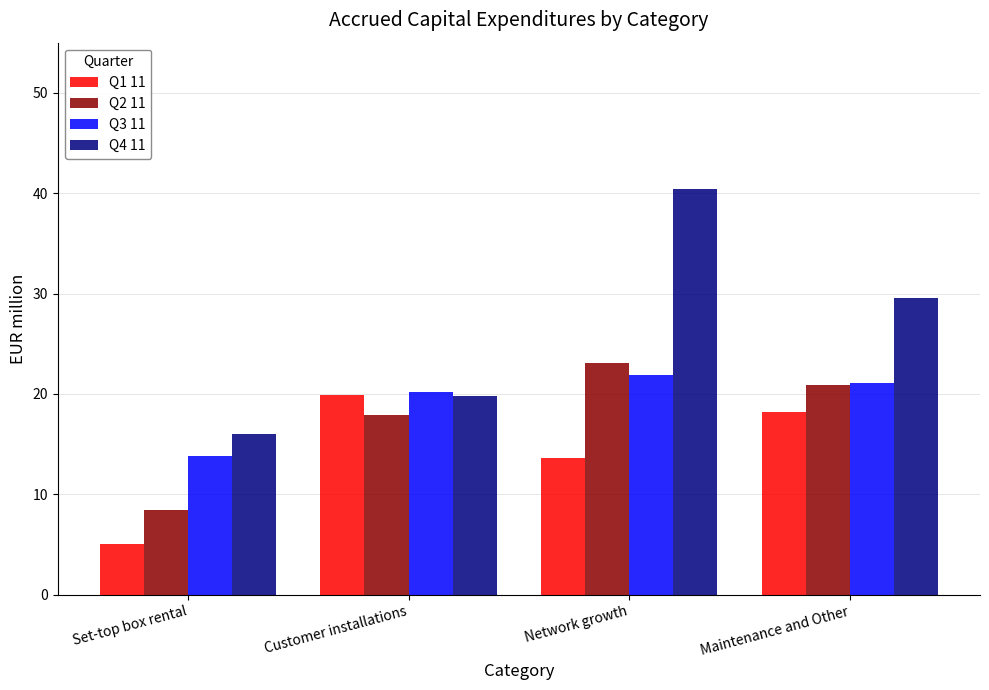

What is the lowest value of the Q3 11 series?

13.8